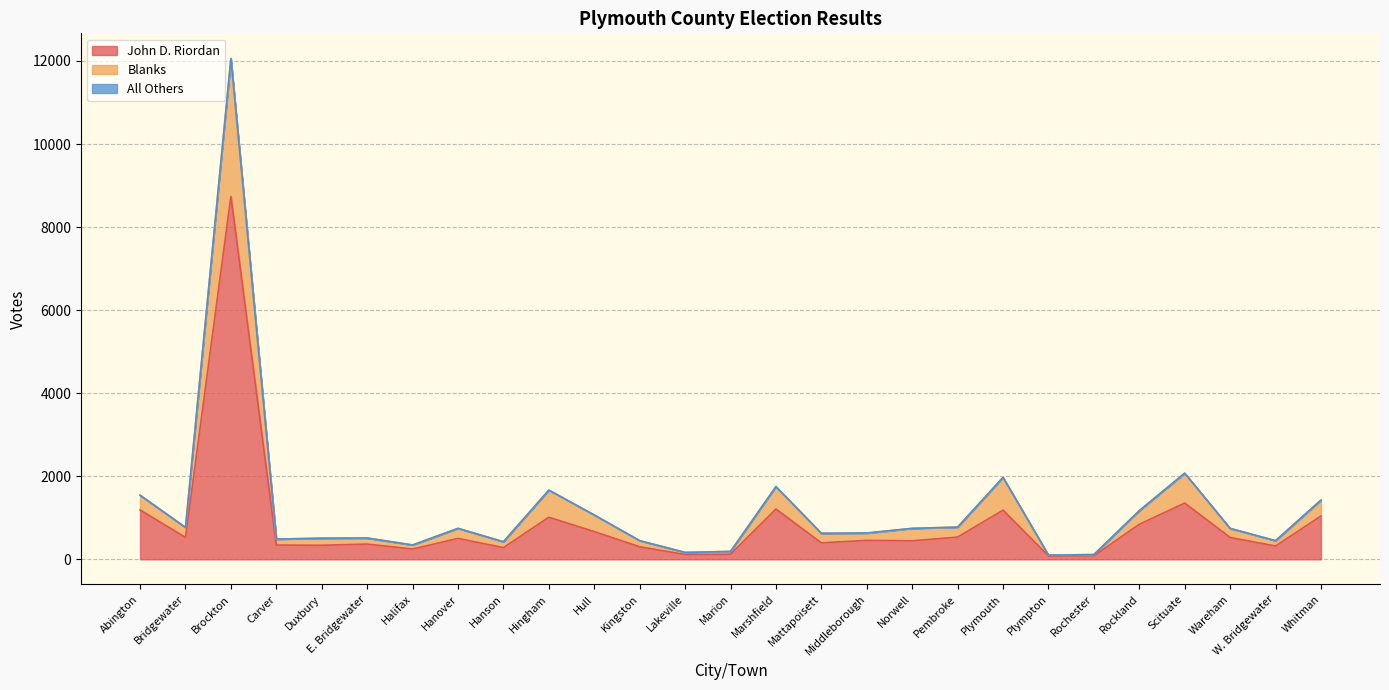

At which label is Blanks closest to 6075?

Scituate